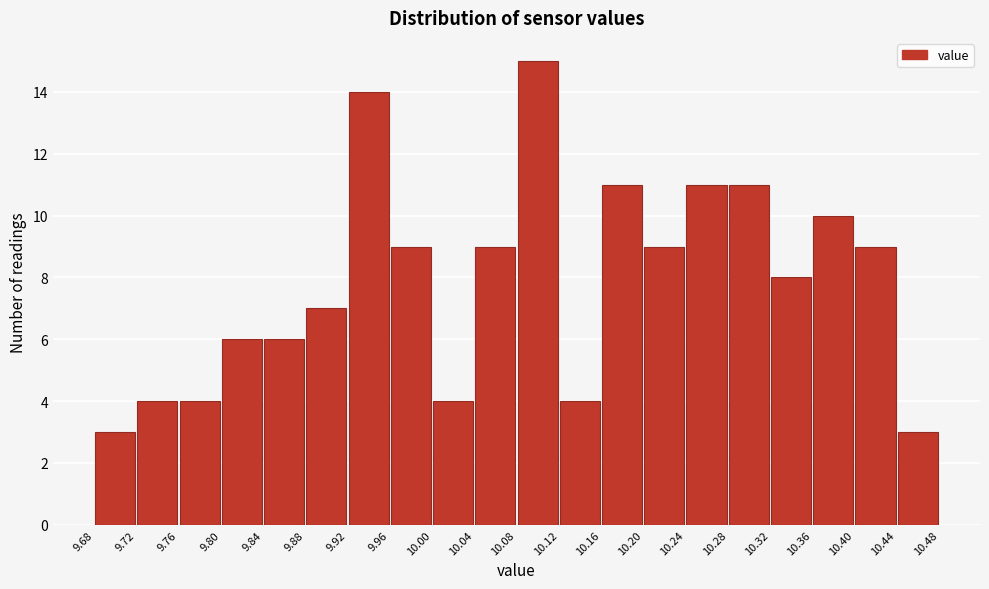

Reading left to right, list every bar in this chart as the range it spans on the x-axis followed by its height. The values are not printed on the chart, so give them approximately, as read against the axis.

9.68 to 9.72: 3
9.72 to 9.76: 4
9.76 to 9.80: 4
9.80 to 9.84: 6
9.84 to 9.88: 6
9.88 to 9.92: 7
9.92 to 9.96: 14
9.96 to 10.00: 9
10.00 to 10.04: 4
10.04 to 10.08: 9
10.08 to 10.12: 15
10.12 to 10.16: 4
10.16 to 10.20: 11
10.20 to 10.24: 9
10.24 to 10.28: 11
10.28 to 10.32: 11
10.32 to 10.36: 8
10.36 to 10.40: 10
10.40 to 10.44: 9
10.44 to 10.48: 3